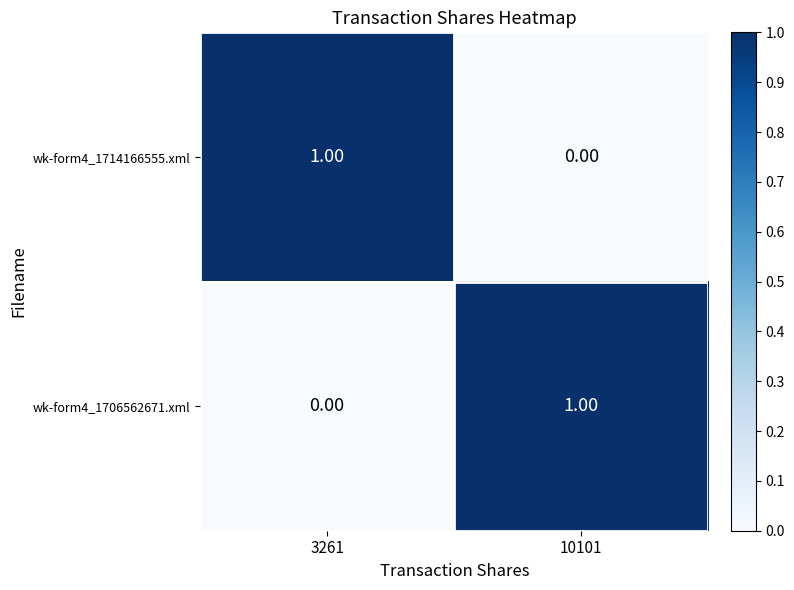

Is the value of wk-form4_1706562671.xml at 3261 greater than the value of wk-form4_1714166555.xml at 3261?

No